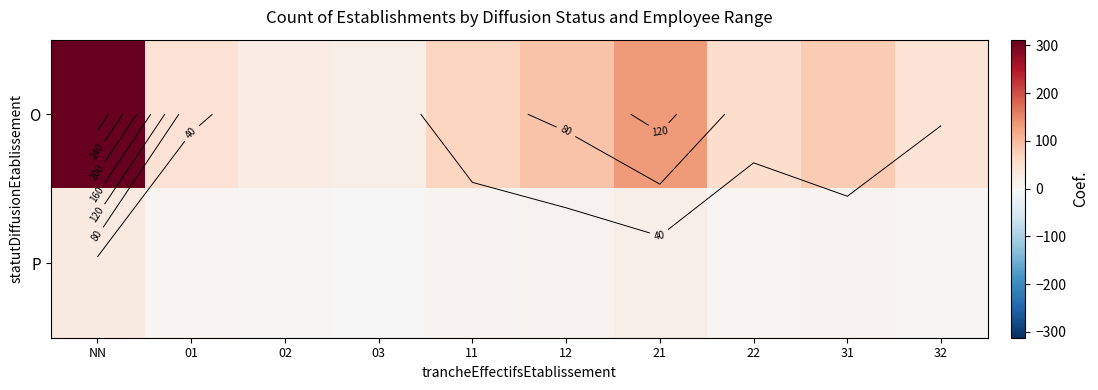

Is the value of O at NN greater than the value of P at 22?

Yes